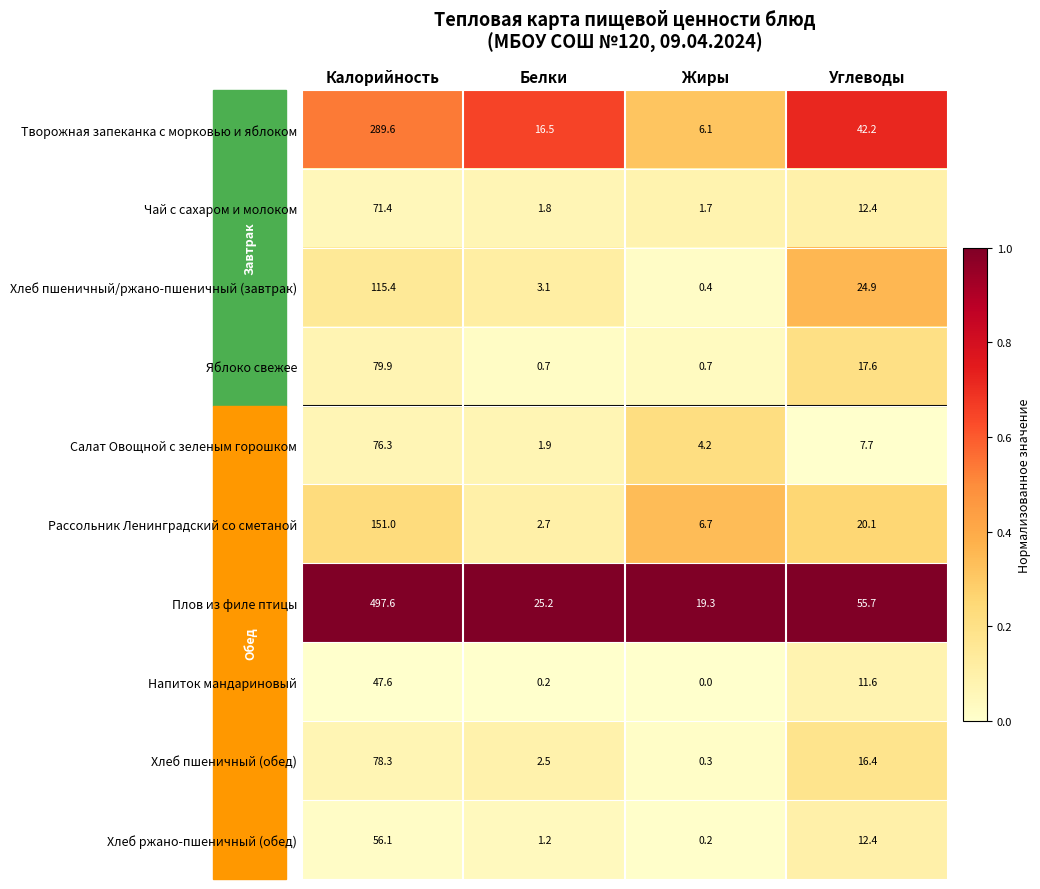

List the series in order of their peak value, lowest first.

Напиток мандариновый, Хлеб ржано-пшеничный (обед), Чай с сахаром и молоком, Салат Овощной с зеленым горошком, Хлеб пшеничный (обед), Яблоко свежее, Хлеб пшеничный/ржано-пшеничный (завтрак), Рассольник Ленинградский со сметаной, Творожная запеканка с морковью и яблоком, Плов из филе птицы